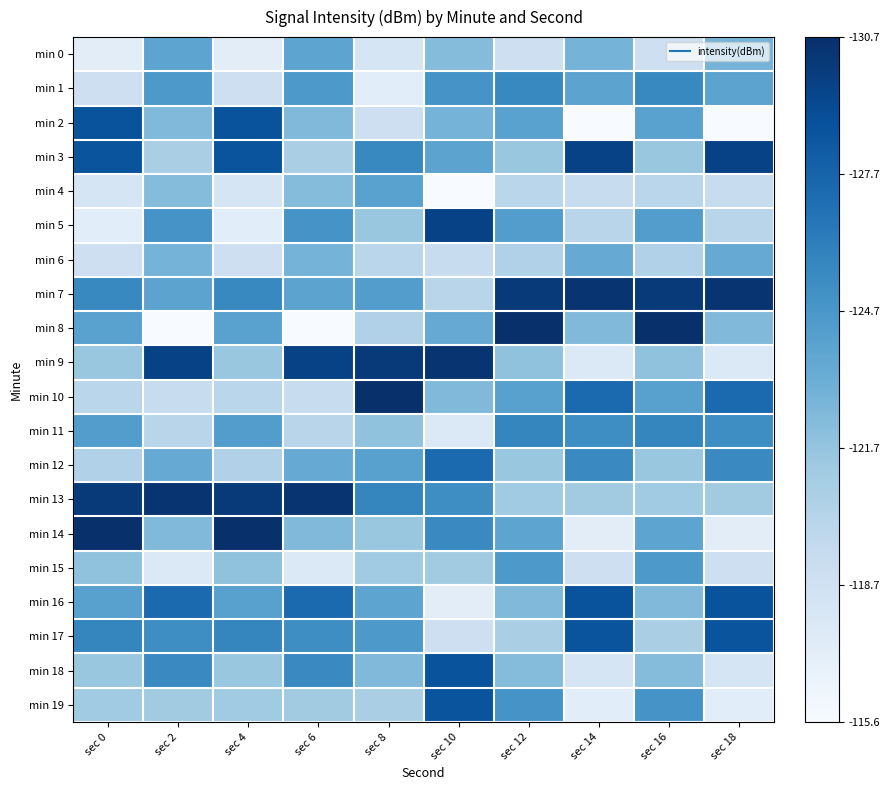

Reading left to right, transcribe all the data shown in this chart.

min 0: sec 0=0.1	sec 2=0.5	sec 4=0.1	sec 6=0.5	sec 8=0.2	sec 10=0.4	sec 12=0.2	sec 14=0.5	sec 16=0.2	sec 18=0.5
min 1: sec 0=0.2	sec 2=0.6	sec 4=0.2	sec 6=0.6	sec 8=0.1	sec 10=0.6	sec 12=0.7	sec 14=0.5	sec 16=0.7	sec 18=0.5
min 2: sec 0=0.9	sec 2=0.4	sec 4=0.9	sec 6=0.4	sec 8=0.2	sec 10=0.5	sec 12=0.6	sec 14=-0.0	sec 16=0.6	sec 18=-0.0
min 3: sec 0=0.9	sec 2=0.3	sec 4=0.9	sec 6=0.3	sec 8=0.7	sec 10=0.5	sec 12=0.4	sec 14=0.9	sec 16=0.4	sec 18=0.9
min 4: sec 0=0.2	sec 2=0.4	sec 4=0.2	sec 6=0.4	sec 8=0.6	sec 10=-0.0	sec 12=0.3	sec 14=0.2	sec 16=0.3	sec 18=0.2
min 5: sec 0=0.1	sec 2=0.6	sec 4=0.1	sec 6=0.6	sec 8=0.4	sec 10=0.9	sec 12=0.6	sec 14=0.3	sec 16=0.6	sec 18=0.3
min 6: sec 0=0.2	sec 2=0.5	sec 4=0.2	sec 6=0.5	sec 8=0.3	sec 10=0.2	sec 12=0.3	sec 14=0.5	sec 16=0.3	sec 18=0.5
min 7: sec 0=0.7	sec 2=0.5	sec 4=0.7	sec 6=0.5	sec 8=0.6	sec 10=0.3	sec 12=1.0	sec 14=1.0	sec 16=1.0	sec 18=1.0
min 8: sec 0=0.6	sec 2=-0.0	sec 4=0.6	sec 6=-0.0	sec 8=0.3	sec 10=0.5	sec 12=1.0	sec 14=0.4	sec 16=1.0	sec 18=0.4
min 9: sec 0=0.4	sec 2=0.9	sec 4=0.4	sec 6=0.9	sec 8=1.0	sec 10=1.0	sec 12=0.4	sec 14=0.1	sec 16=0.4	sec 18=0.1
min 10: sec 0=0.3	sec 2=0.2	sec 4=0.3	sec 6=0.2	sec 8=1.0	sec 10=0.4	sec 12=0.6	sec 14=0.8	sec 16=0.6	sec 18=0.8
min 11: sec 0=0.6	sec 2=0.3	sec 4=0.6	sec 6=0.3	sec 8=0.4	sec 10=0.1	sec 12=0.7	sec 14=0.6	sec 16=0.7	sec 18=0.6
min 12: sec 0=0.3	sec 2=0.5	sec 4=0.3	sec 6=0.5	sec 8=0.6	sec 10=0.8	sec 12=0.4	sec 14=0.7	sec 16=0.4	sec 18=0.7
min 13: sec 0=1.0	sec 2=1.0	sec 4=1.0	sec 6=1.0	sec 8=0.7	sec 10=0.6	sec 12=0.4	sec 14=0.4	sec 16=0.4	sec 18=0.4
min 14: sec 0=1.0	sec 2=0.4	sec 4=1.0	sec 6=0.4	sec 8=0.4	sec 10=0.7	sec 12=0.5	sec 14=0.1	sec 16=0.5	sec 18=0.1
min 15: sec 0=0.4	sec 2=0.1	sec 4=0.4	sec 6=0.1	sec 8=0.4	sec 10=0.4	sec 12=0.6	sec 14=0.2	sec 16=0.6	sec 18=0.2
min 16: sec 0=0.6	sec 2=0.8	sec 4=0.6	sec 6=0.8	sec 8=0.5	sec 10=0.1	sec 12=0.4	sec 14=0.9	sec 16=0.4	sec 18=0.9
min 17: sec 0=0.7	sec 2=0.6	sec 4=0.7	sec 6=0.6	sec 8=0.6	sec 10=0.2	sec 12=0.3	sec 14=0.9	sec 16=0.3	sec 18=0.9
min 18: sec 0=0.4	sec 2=0.7	sec 4=0.4	sec 6=0.7	sec 8=0.4	sec 10=0.9	sec 12=0.4	sec 14=0.2	sec 16=0.4	sec 18=0.2
min 19: sec 0=0.4	sec 2=0.4	sec 4=0.4	sec 6=0.4	sec 8=0.3	sec 10=0.9	sec 12=0.6	sec 14=0.1	sec 16=0.6	sec 18=0.1